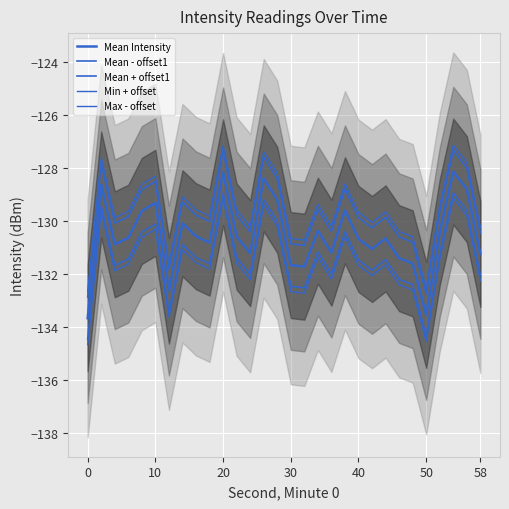

Is the value of Mean - offset1 at 16 greater than the value of Mean + offset1 at 14?

No